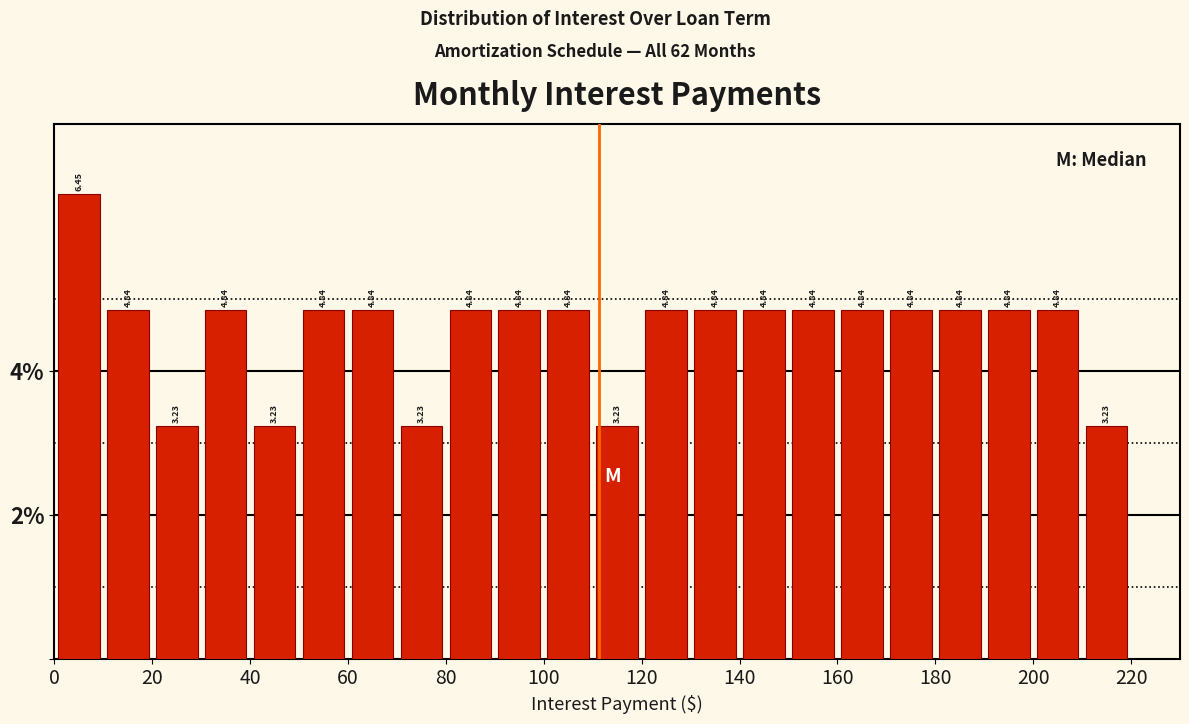

Reading left to right, list every bar in this chart as the range it spans on the x-axis followed by its height.

0 to 10: 6.45
10 to 20: 4.84
20 to 30: 3.23
30 to 40: 4.84
40 to 50: 3.23
50 to 60: 4.84
60 to 70: 4.84
70 to 80: 3.23
80 to 90: 4.84
90 to 100: 4.84
100 to 110: 4.84
110 to 120: 3.23
120 to 130: 4.84
130 to 140: 4.84
140 to 150: 4.84
150 to 160: 4.84
160 to 170: 4.84
170 to 180: 4.84
180 to 190: 4.84
190 to 200: 4.84
200 to 210: 4.84
210 to 220: 3.23